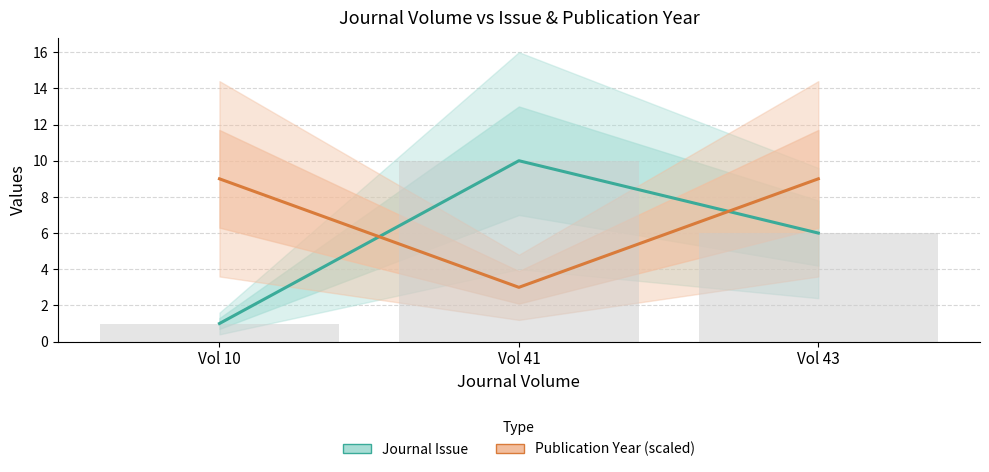

What is the value of the Publication Year (scaled) bar at the 2nd from the left?

3